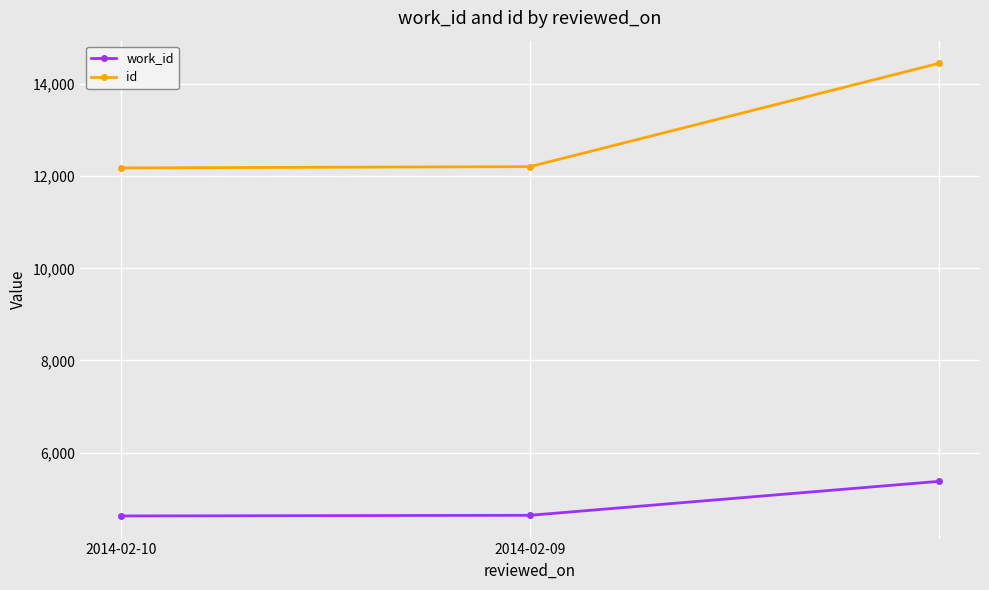

How many lines are shown in the chart?

2